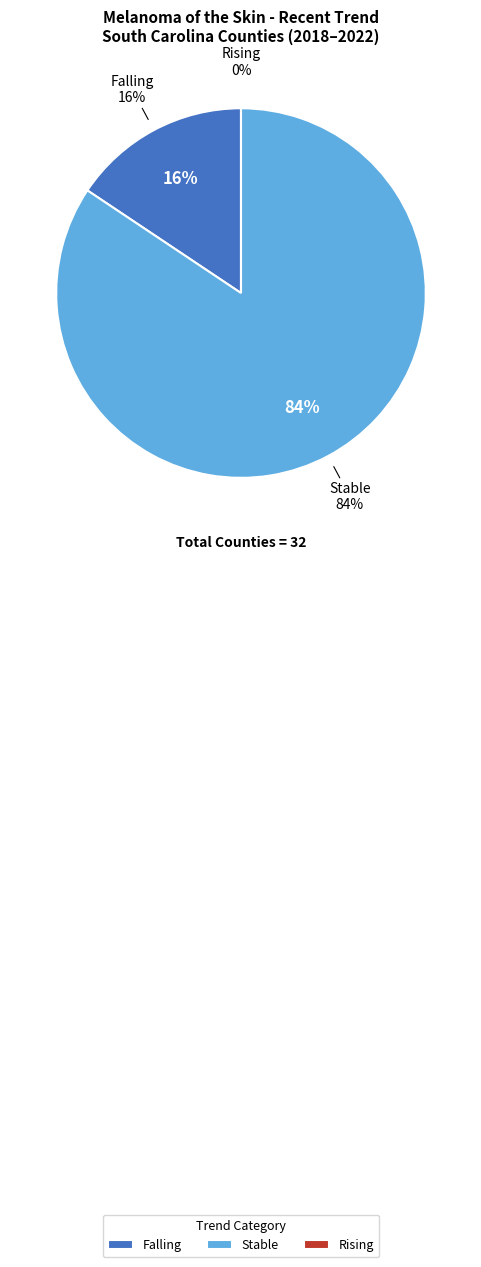

Rank the categories by value from lowest to highest.

rising, falling, stable